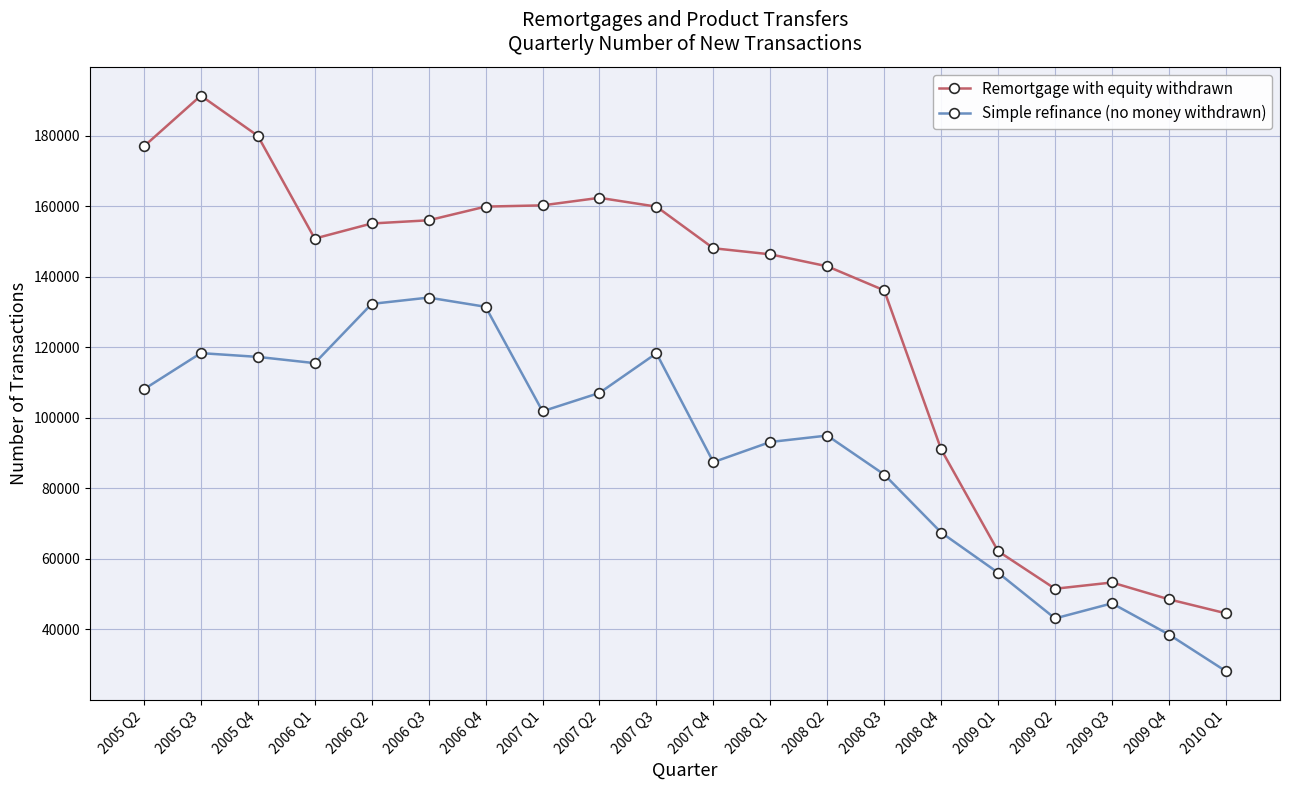

What is the sum of the Simple refinance (no money withdrawn) values at 2008 Q4 and 2009 Q3?

114880